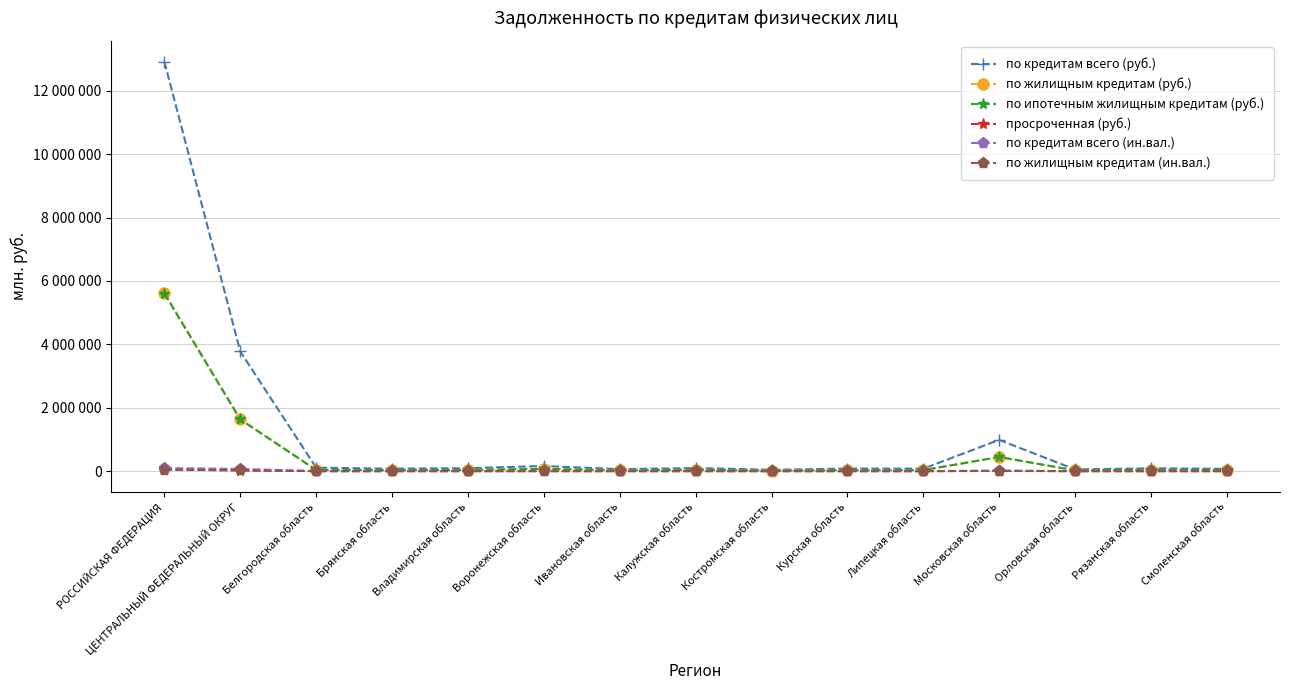

The value of по жилищным кредитам (руб.) at Курская область is 31591. True or false?

True